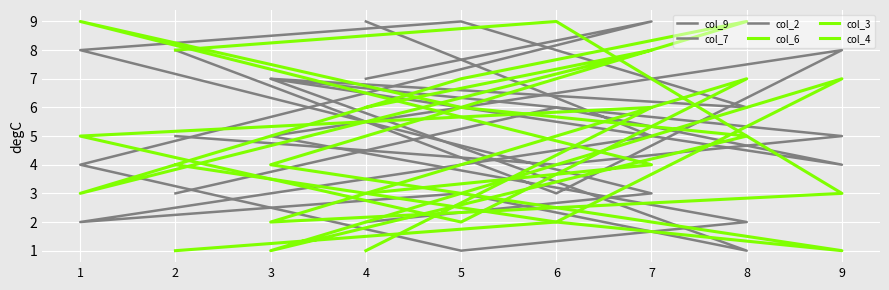

What is the value of the col_6 point at the 2nd from the left?

2